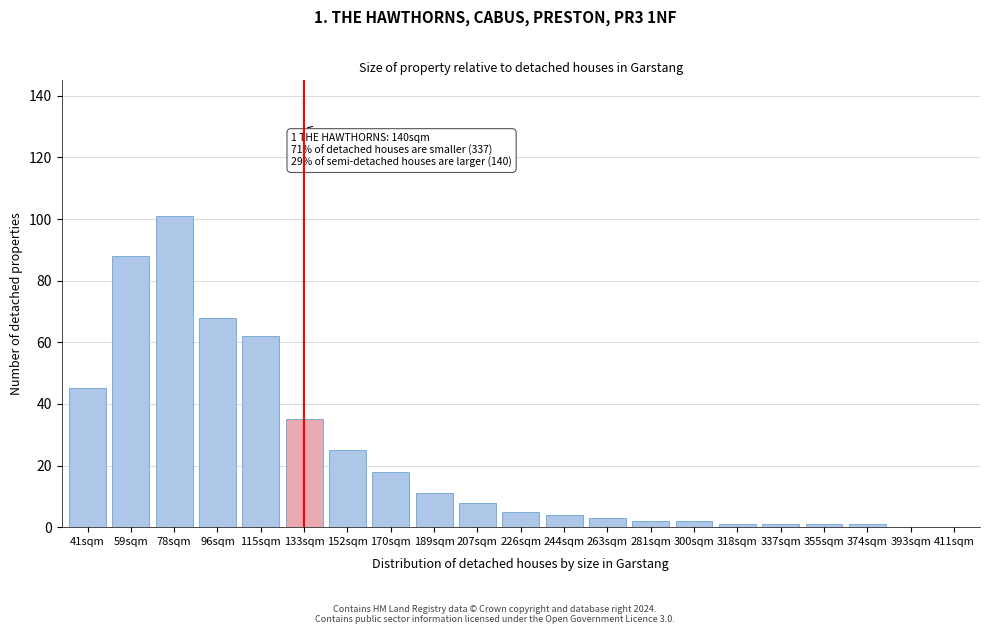

Reading right to left, transcribe all the data shown in this chart.

411sqm=0	393sqm=0	374sqm=1	355sqm=1	337sqm=1	318sqm=1	300sqm=2	281sqm=2	263sqm=3	244sqm=4	226sqm=5	207sqm=8	189sqm=11	170sqm=18	152sqm=25	133sqm=35	115sqm=62	96sqm=68	78sqm=101	59sqm=88	41sqm=45